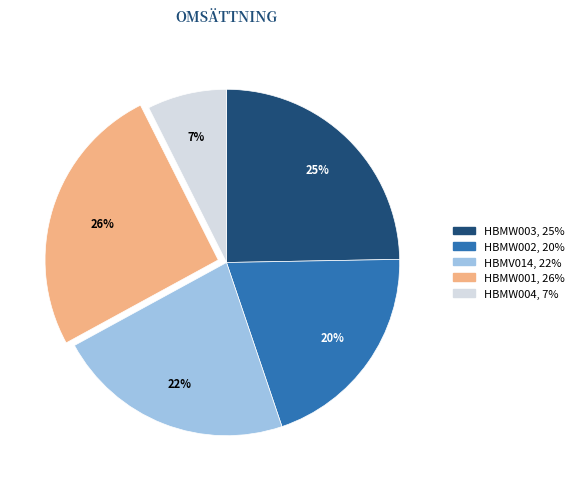

How many segments does this pie chart have?

5